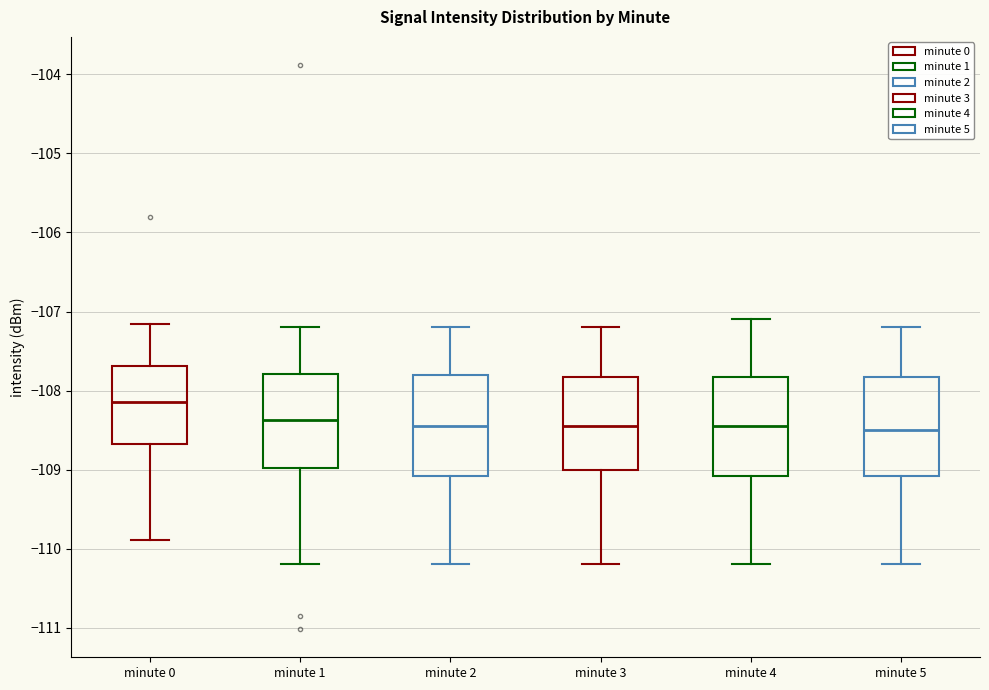

Reading left to right, read every box against the y-axis: the position of its median line, the range the box covers, and the ends of its whiskers. The values are not printed on the chart, so give them approximately, as read against the axis.

minute 0: median -108.1, box -108.7 to -107.7, whiskers -109.9 to -107.2
minute 1: median -108.4, box -109.0 to -107.8, whiskers -110.2 to -107.2
minute 2: median -108.4, box -109.1 to -107.8, whiskers -110.2 to -107.2
minute 3: median -108.4, box -109.0 to -107.8, whiskers -110.2 to -107.2
minute 4: median -108.4, box -109.1 to -107.8, whiskers -110.2 to -107.1
minute 5: median -108.5, box -109.1 to -107.8, whiskers -110.2 to -107.2